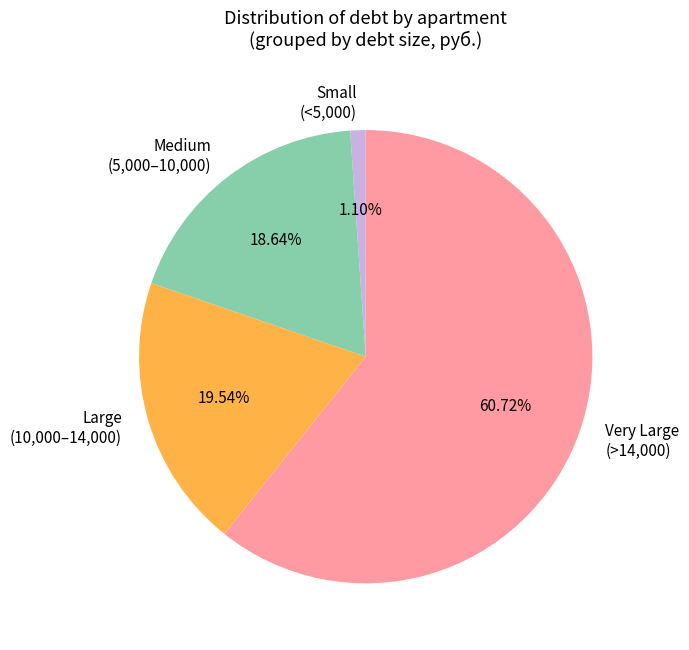

Does any single category account for the majority?

Yes